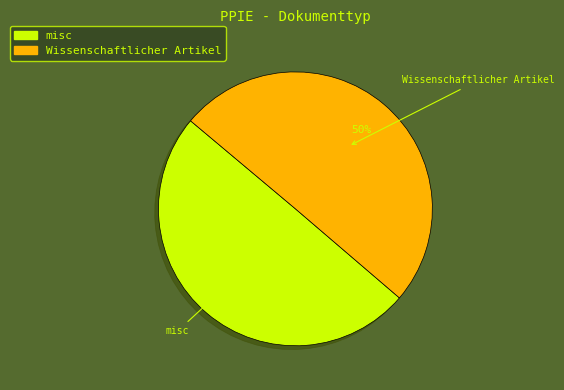

True or false: Wissenschaftlicher Artikel accounts for 44% of the total.

False